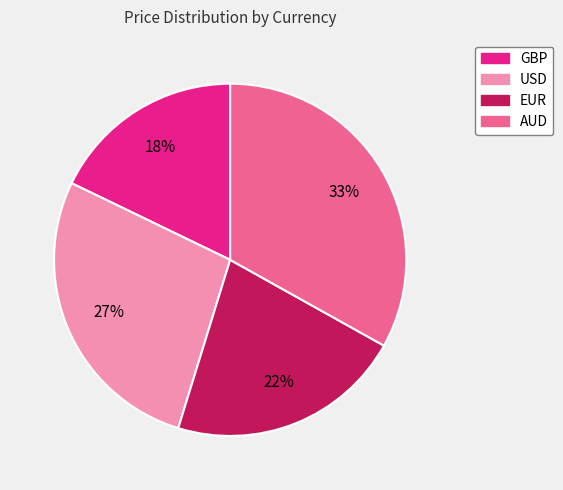

Do GBP and AUD together represent more than half of the pie?

Yes